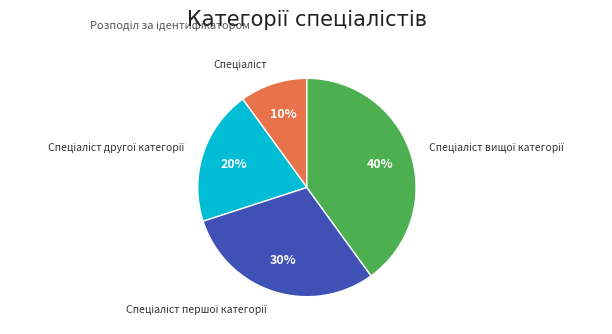

How many slices are in this pie chart?

4